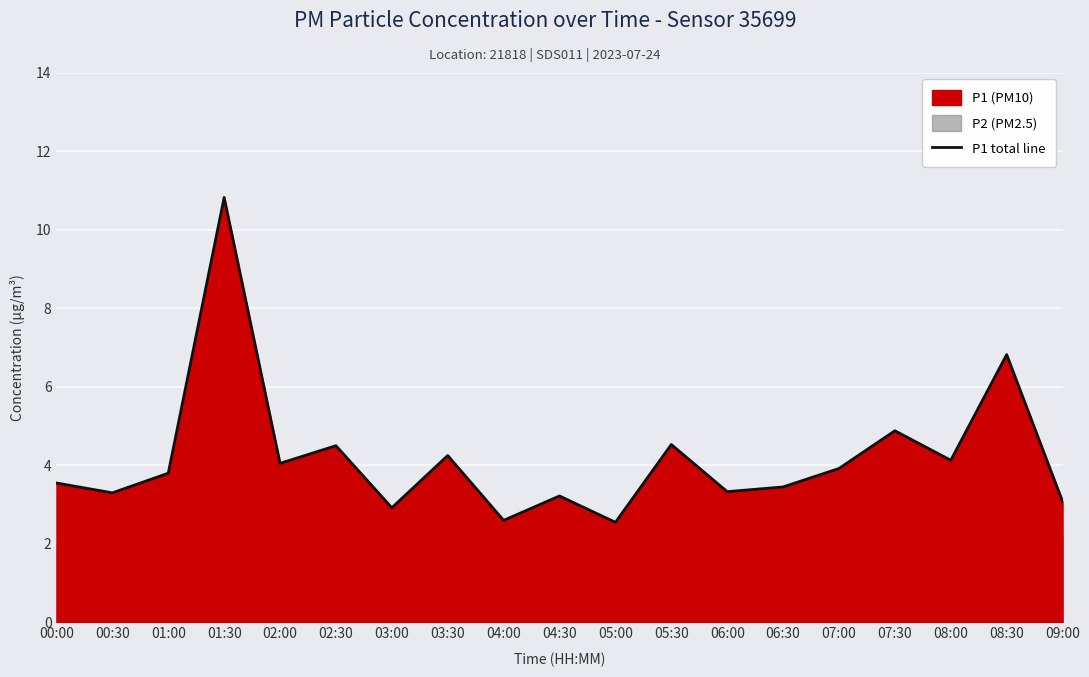

How many points are higher than both their immediate neighbors (excluding endpoints)?

7